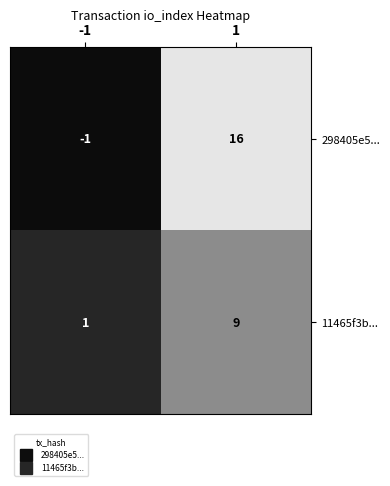

Is it true that 11465f3b... equals 9 at 1?

True